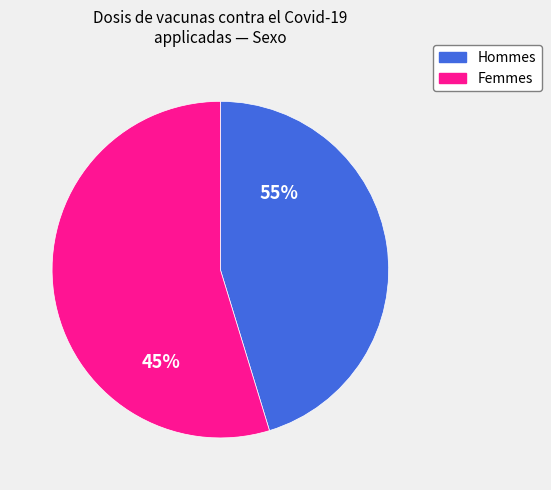

How many slices are in this pie chart?

2